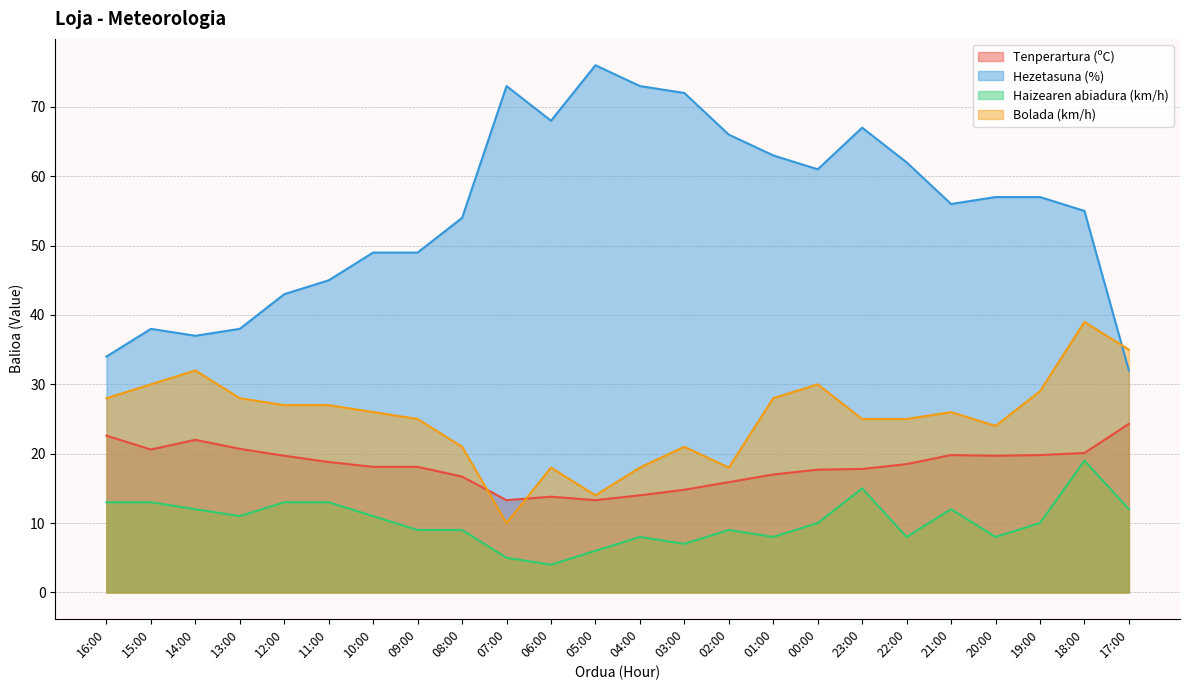

How many intersections are there between Bolada (km/h) and Tenperartura (ºC)?

2